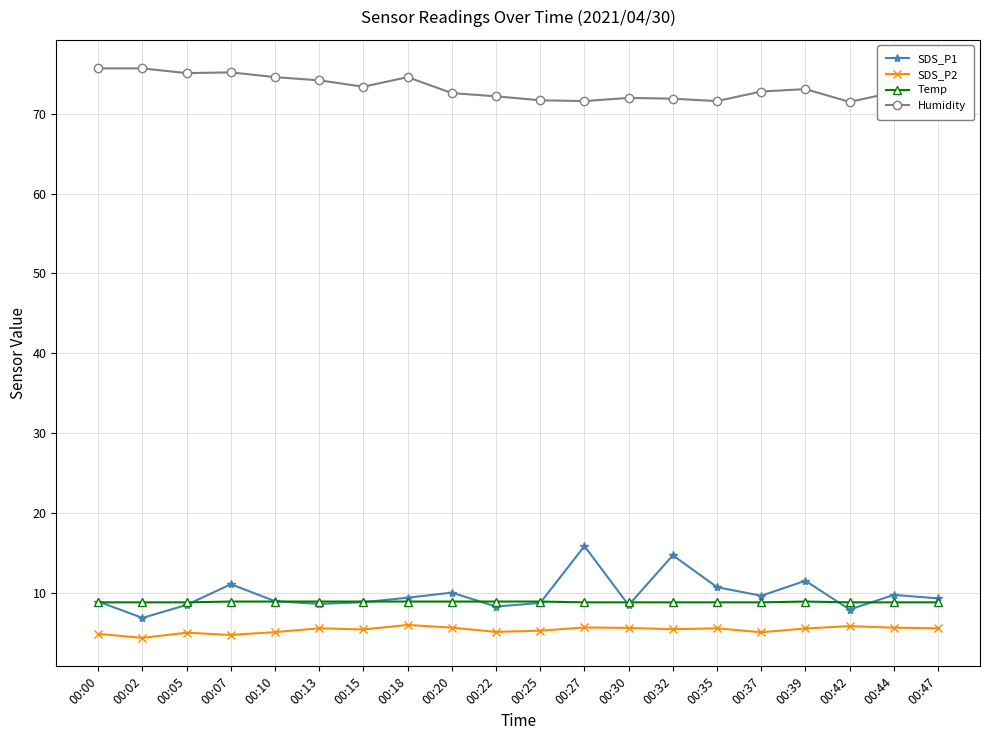

True or false: SDS_P2 and Temp intersect in this chart.

False